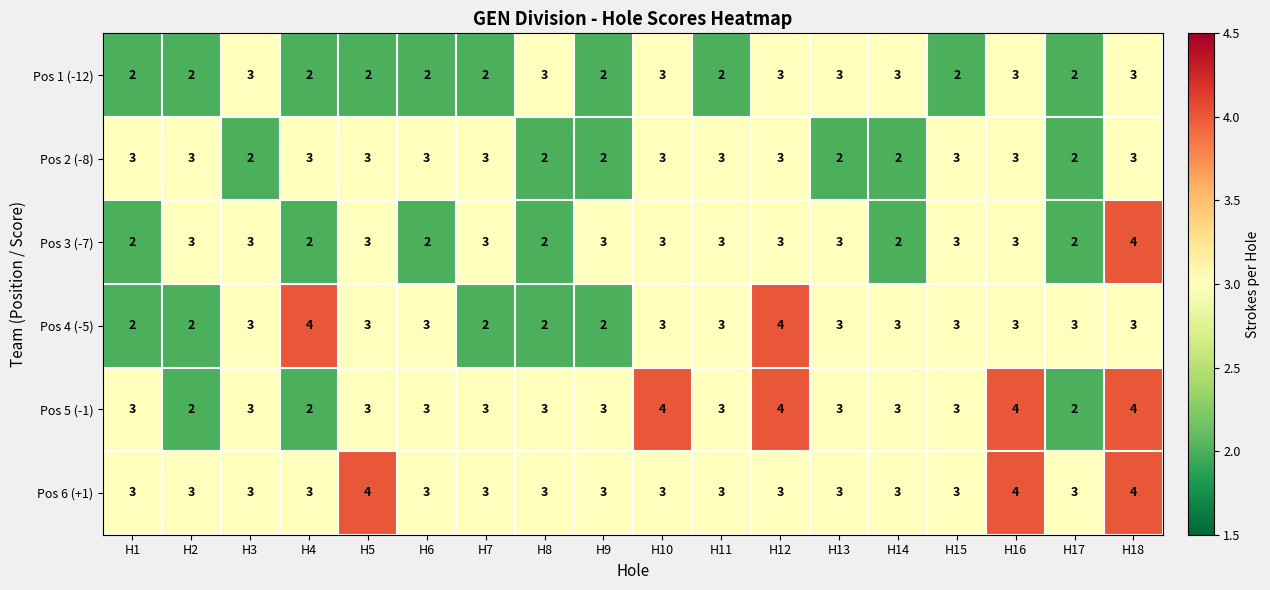

What is the highest value of the Pos 5 (-1) series?

4